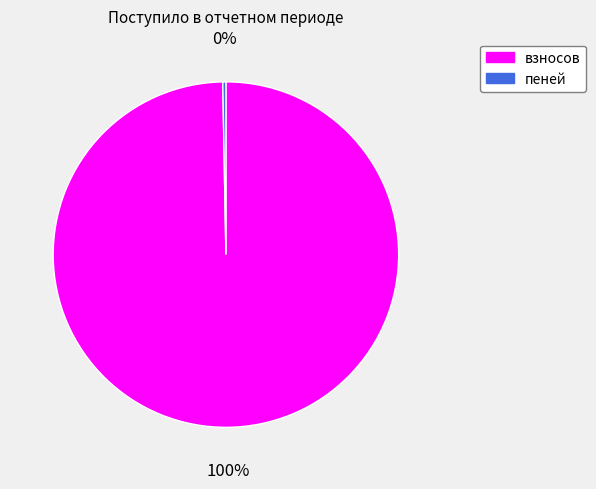

Rank the categories by value from highest to lowest.

взносов, пеней